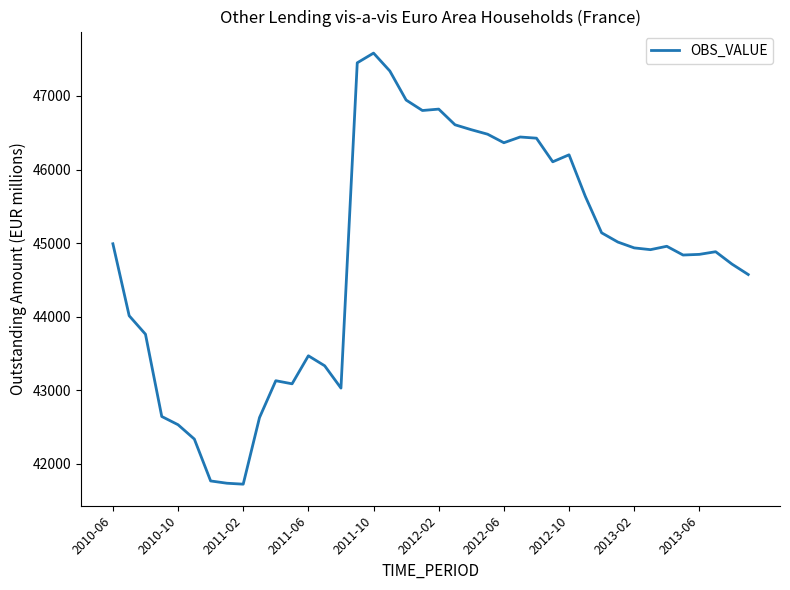

What is the difference between the maximum and minimum values?

5858